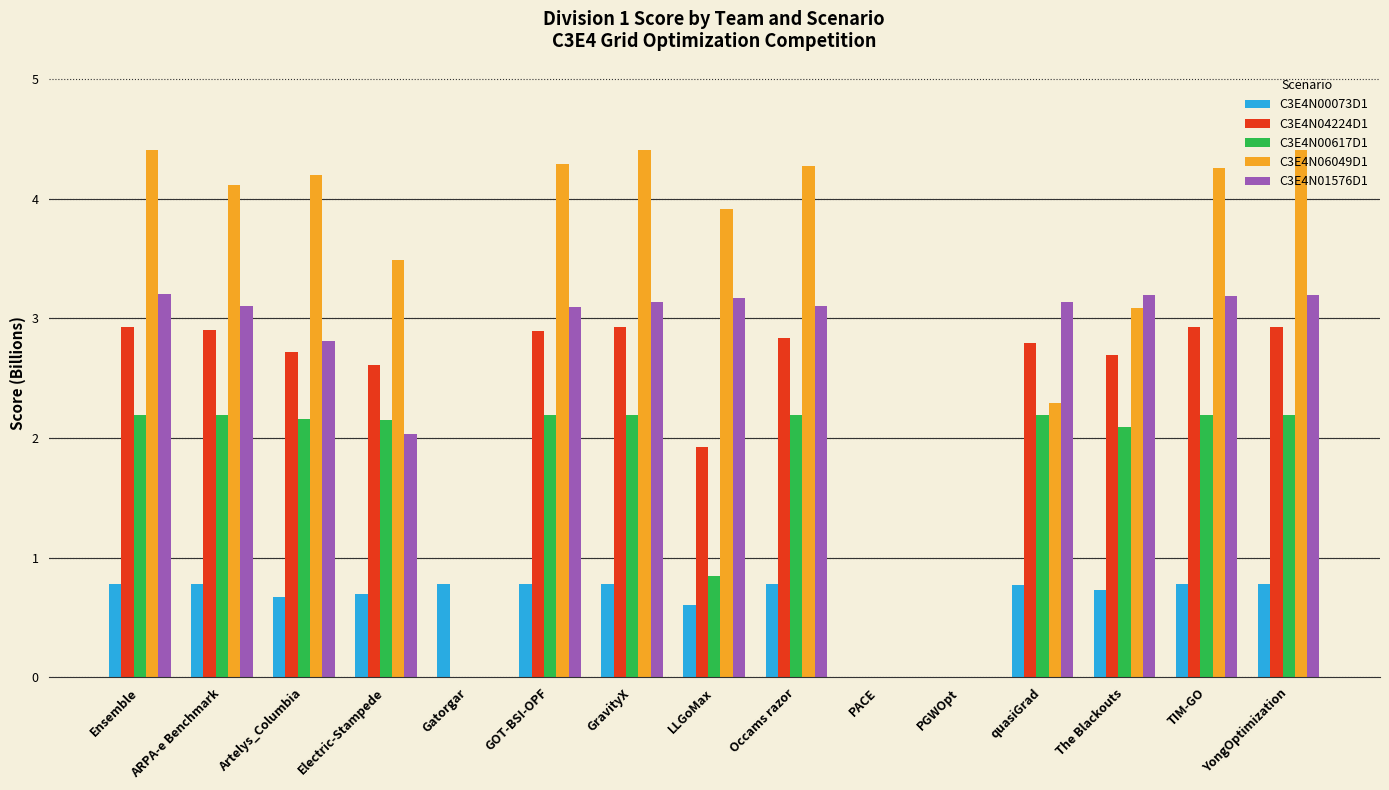

The value of C3E4N04224D1 at The Blackouts is 2.7. True or false?

True